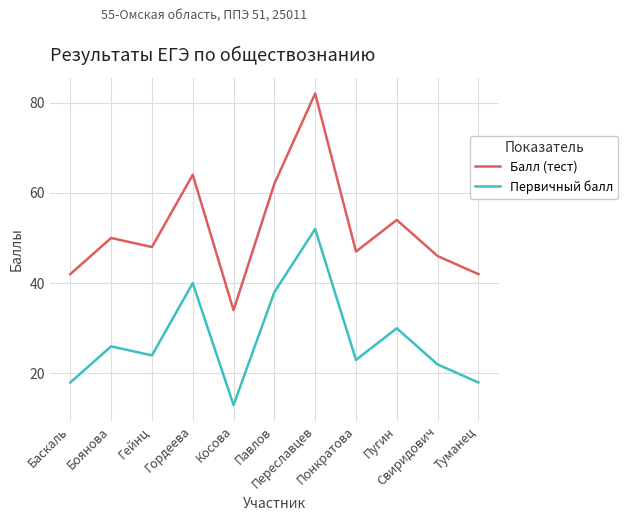

True or false: Балл (тест) and Первичный балл intersect in this chart.

False